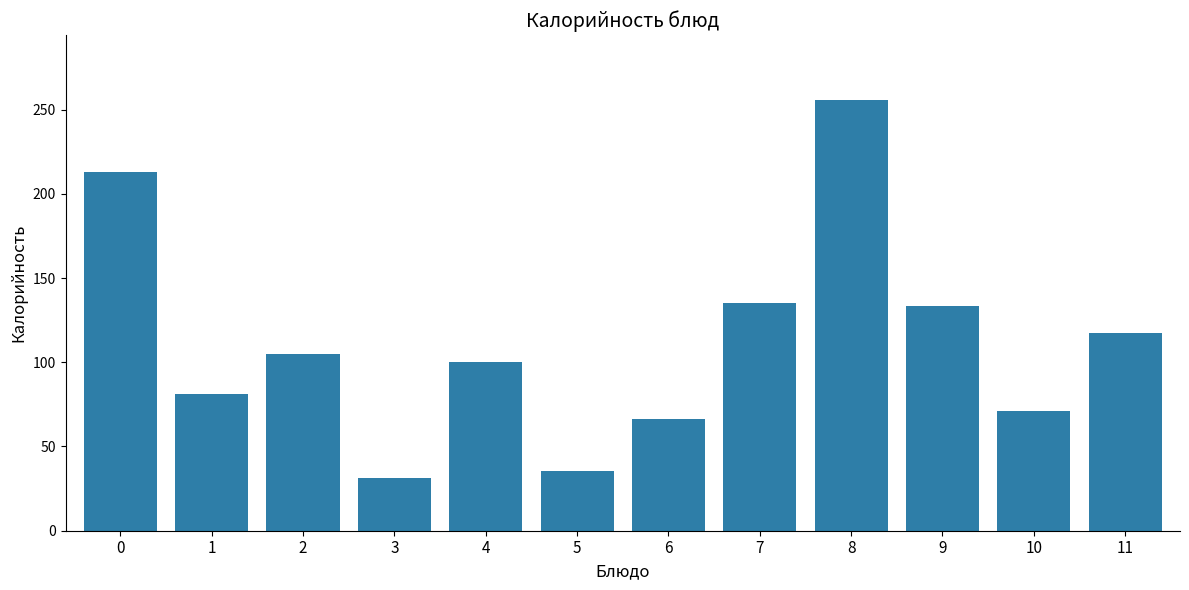

Reading left to right, extract all data points from this chart.

212.7	81.0	104.8	31.5	100.0	35.6	66.6	135.2	255.8	133.5	71.0	117.5